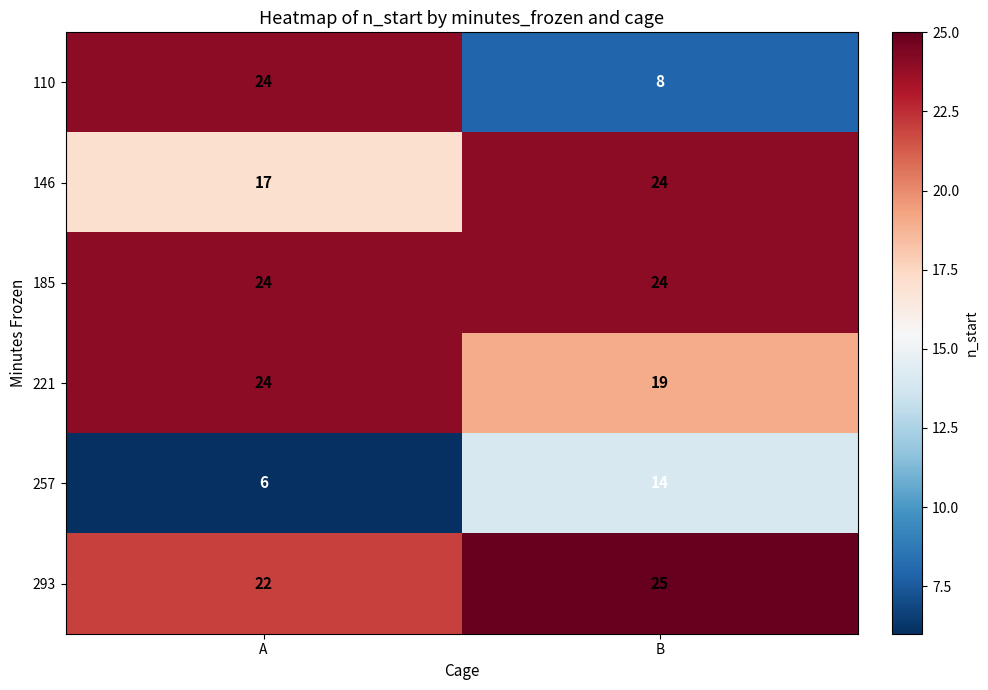

What is the sum of the 257 values at B and A?

20